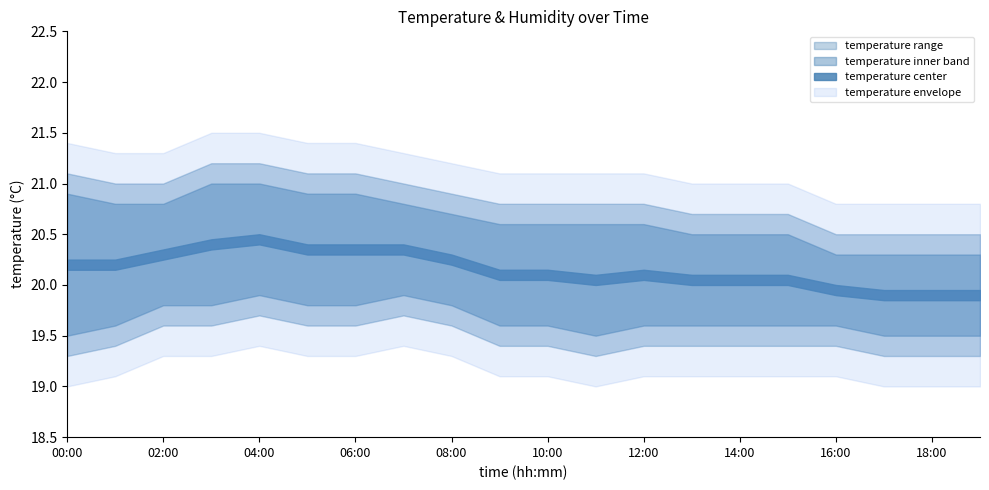

What is the difference between the maximum and minimum values in the temperature_lower series?

0.4